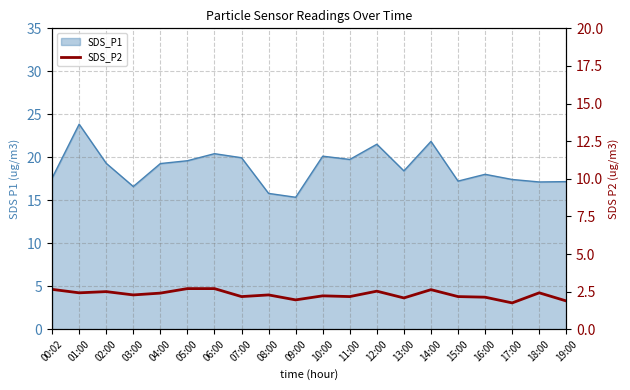

The chart shows a value of 1.0 at 17:00. True or false?

False